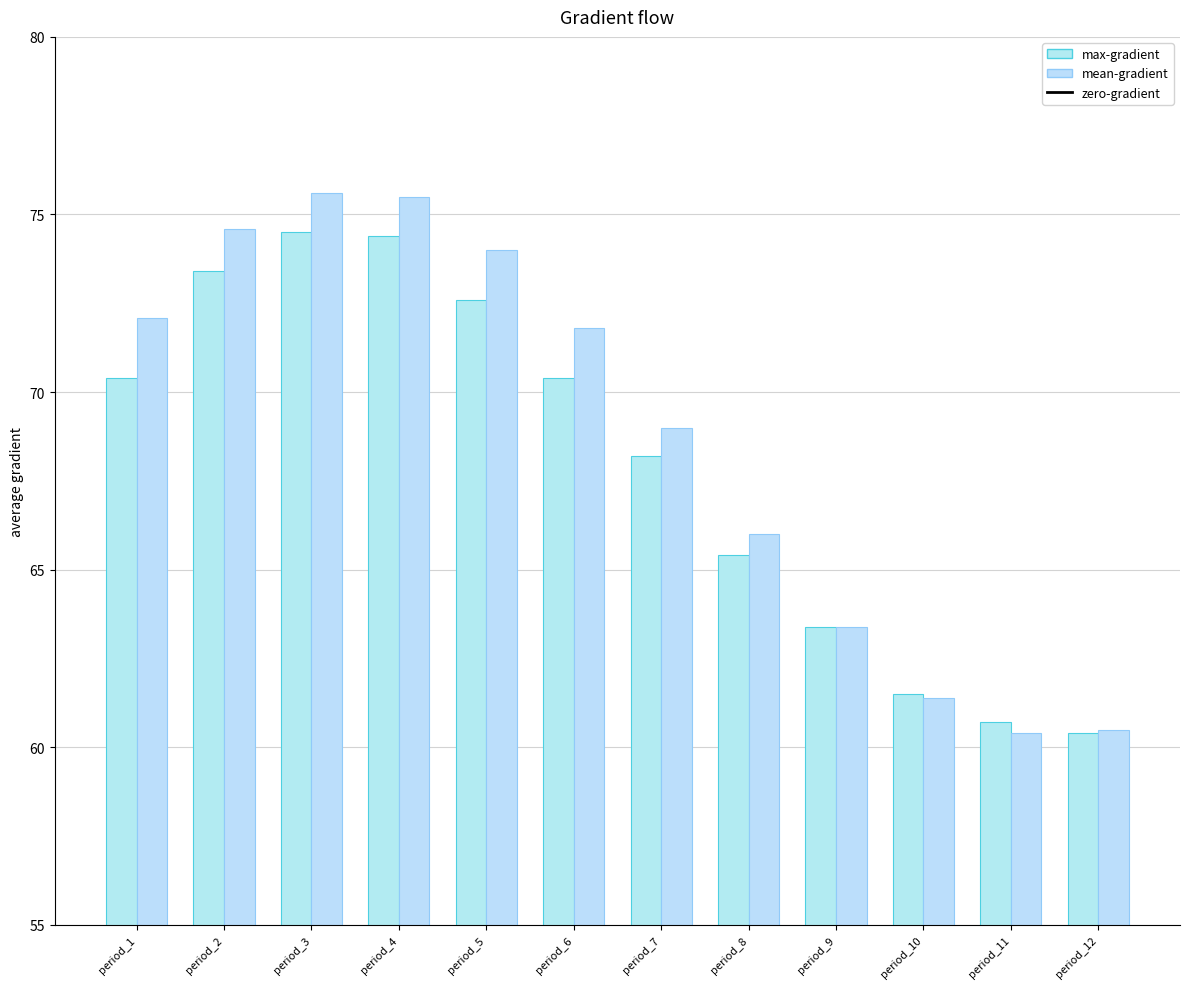

What is the average value of the mean-gradient series?

68.7